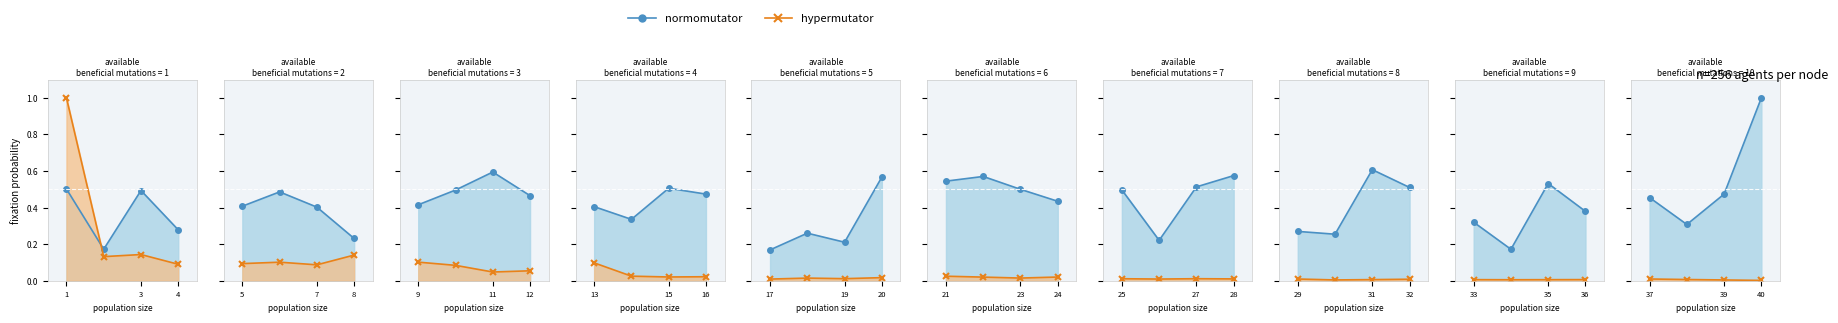

What is the label of the 4th point from the right?

37